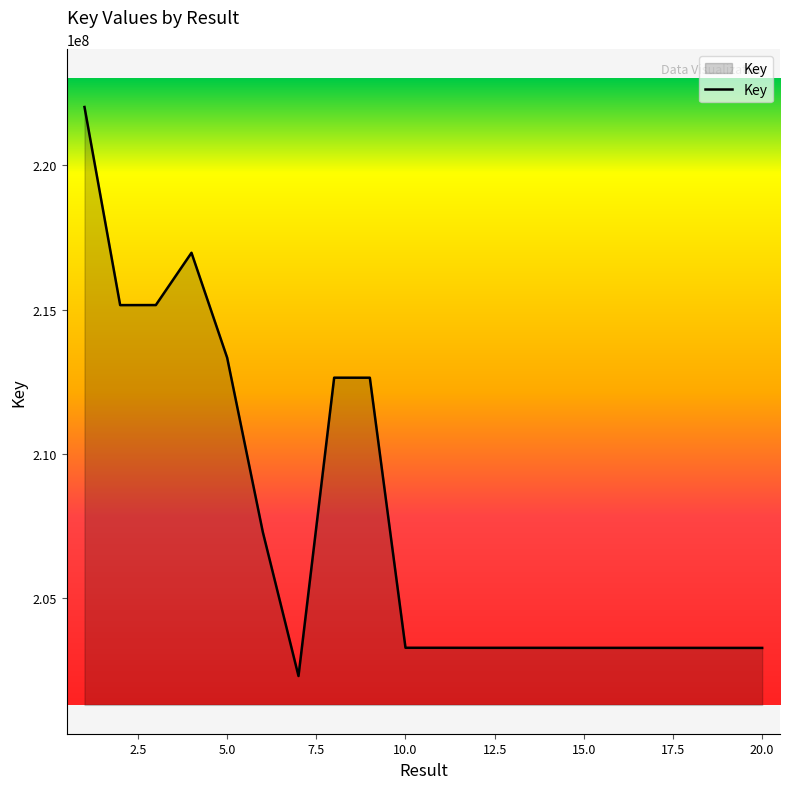

How many categories are shown in the chart?

20